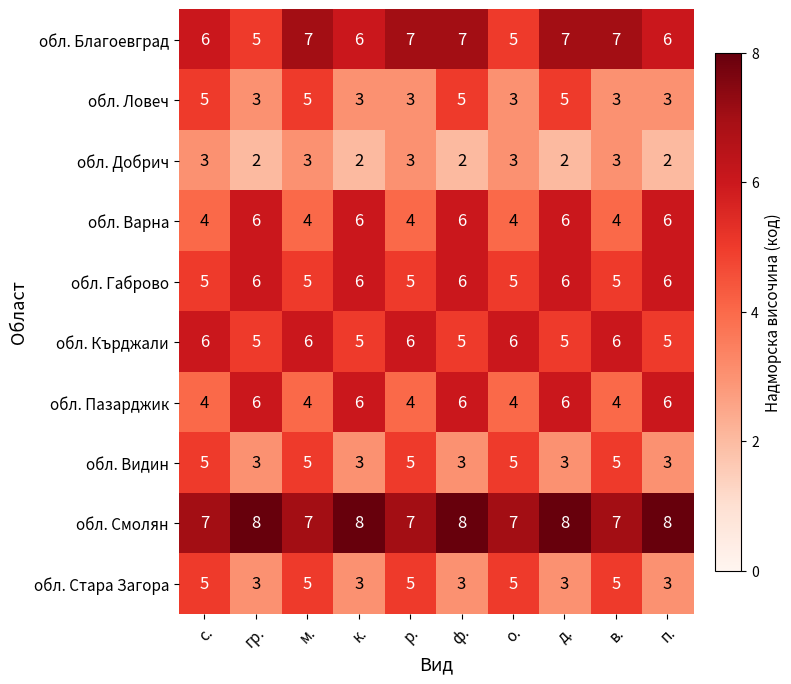

What is the greatest value displayed?

8